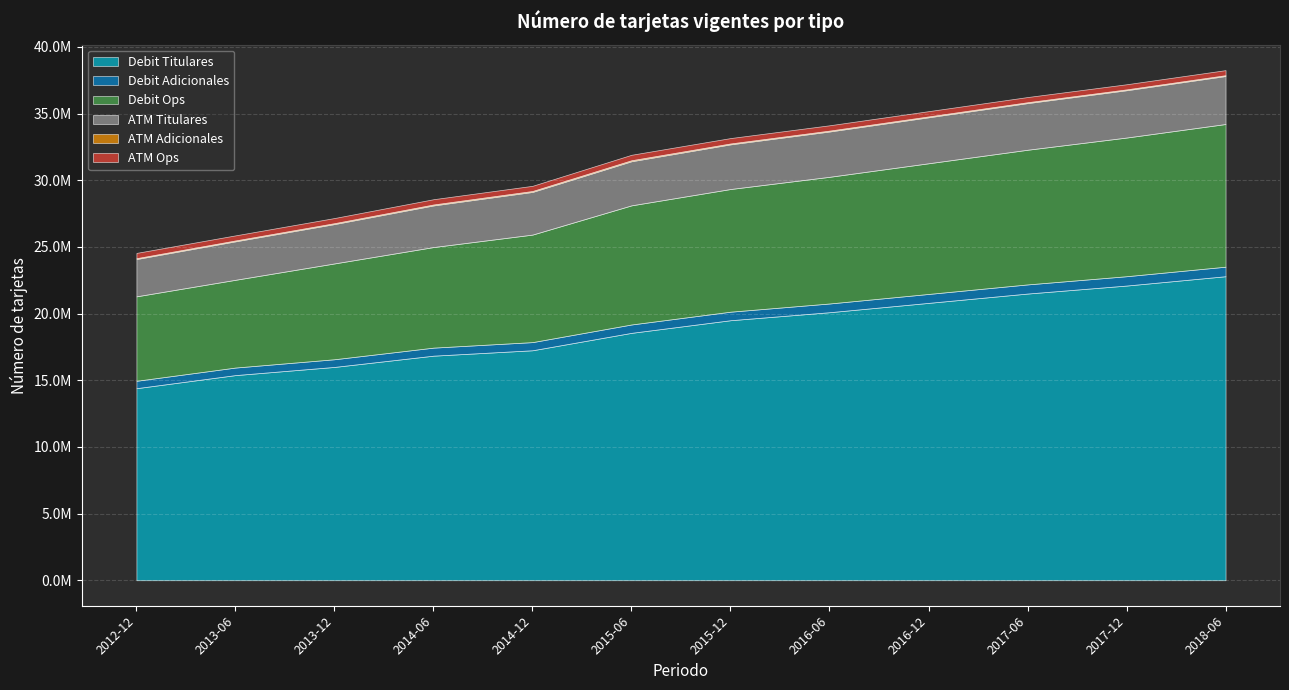

Count the number of categories in the chart.

12